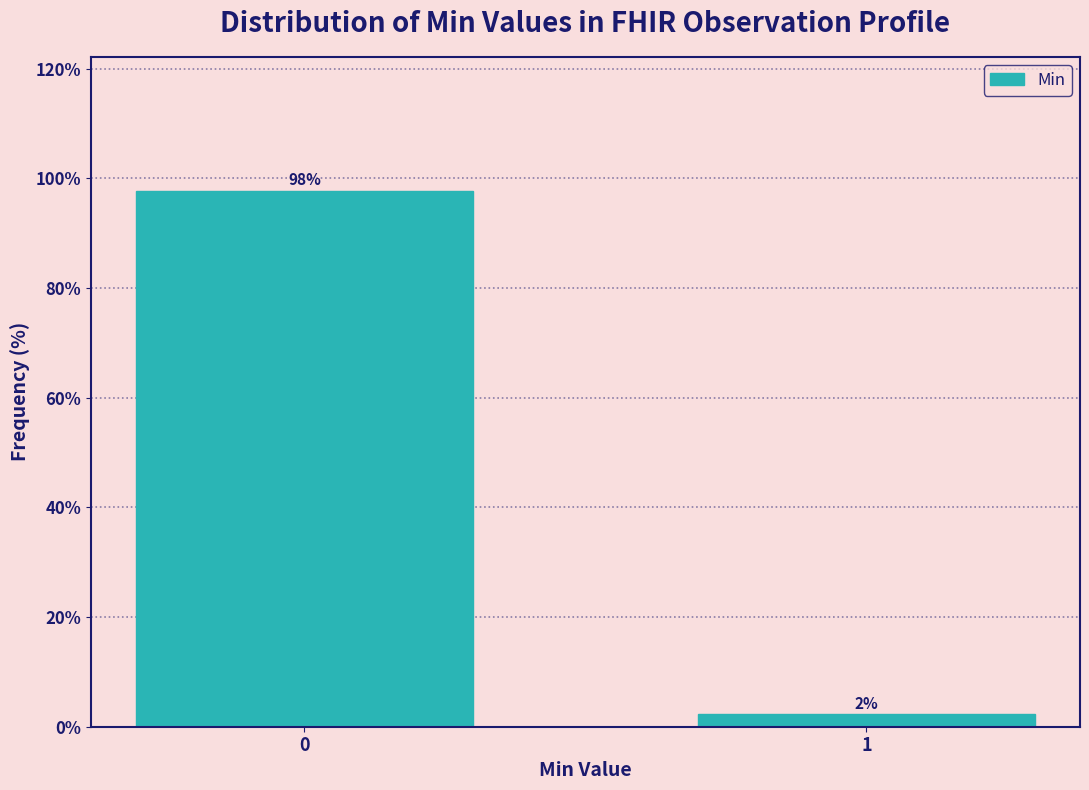

The value at 0 is 97.7. True or false?

True